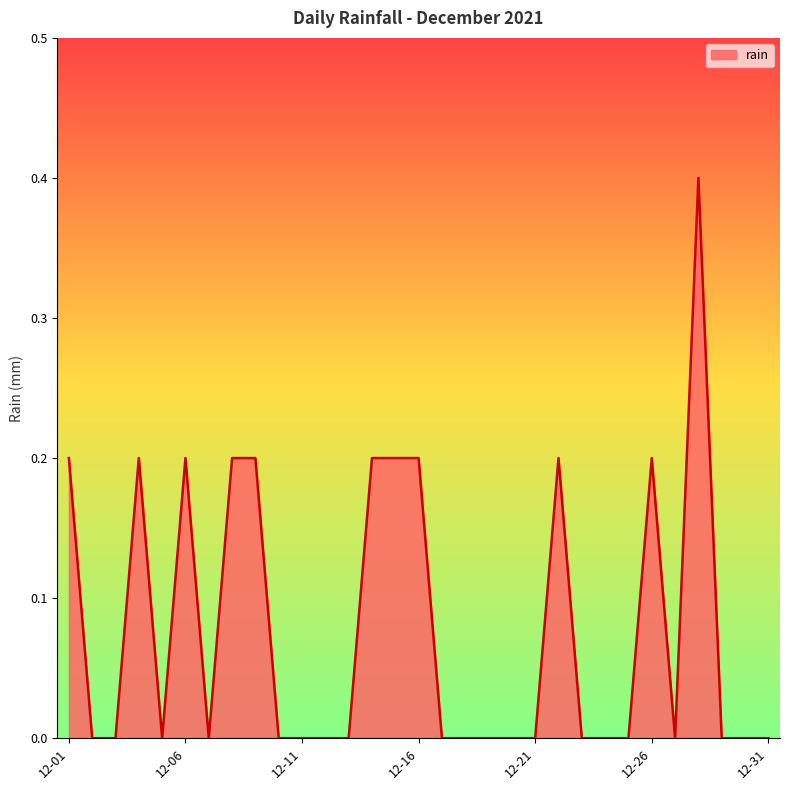

How many values are between 0 and 1?

31